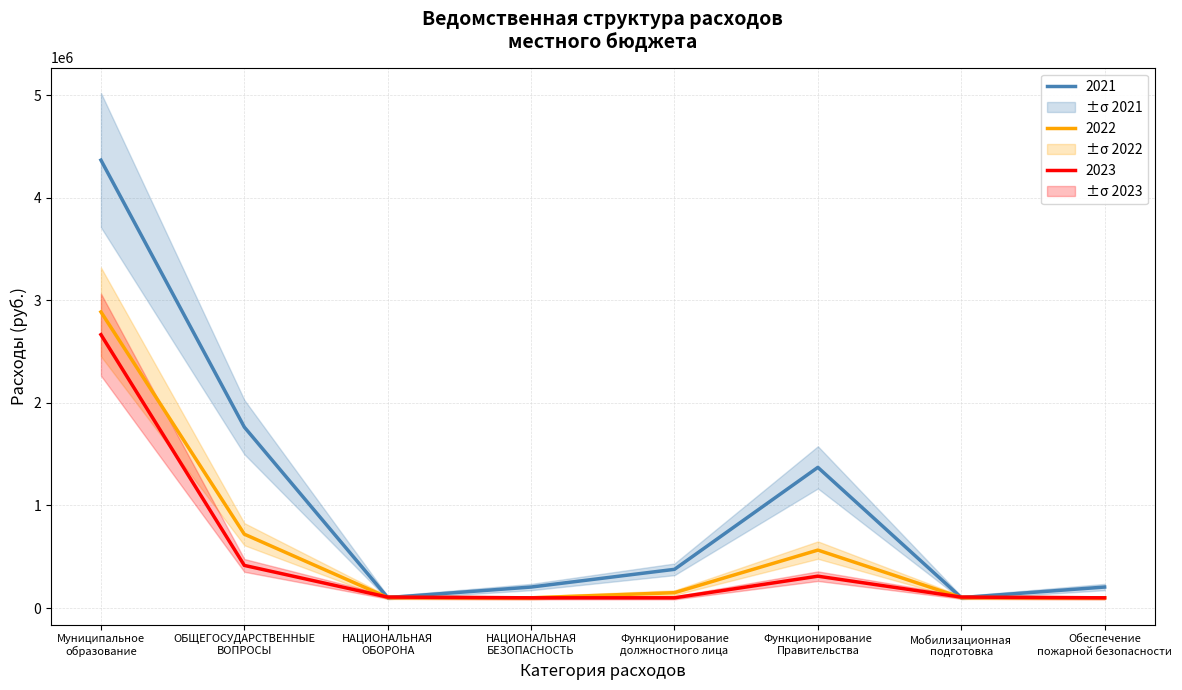

Where is the first local minimum for 2022?

НАЦИОНАЛЬНАЯ
БЕЗОПАСНОСТЬ